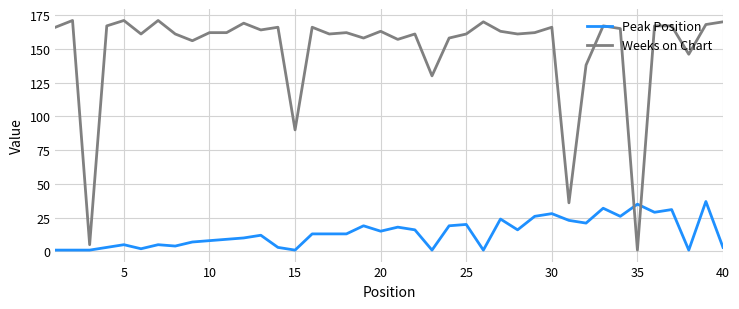

Which series has the largest range (max minus min)?

Weeks on Chart